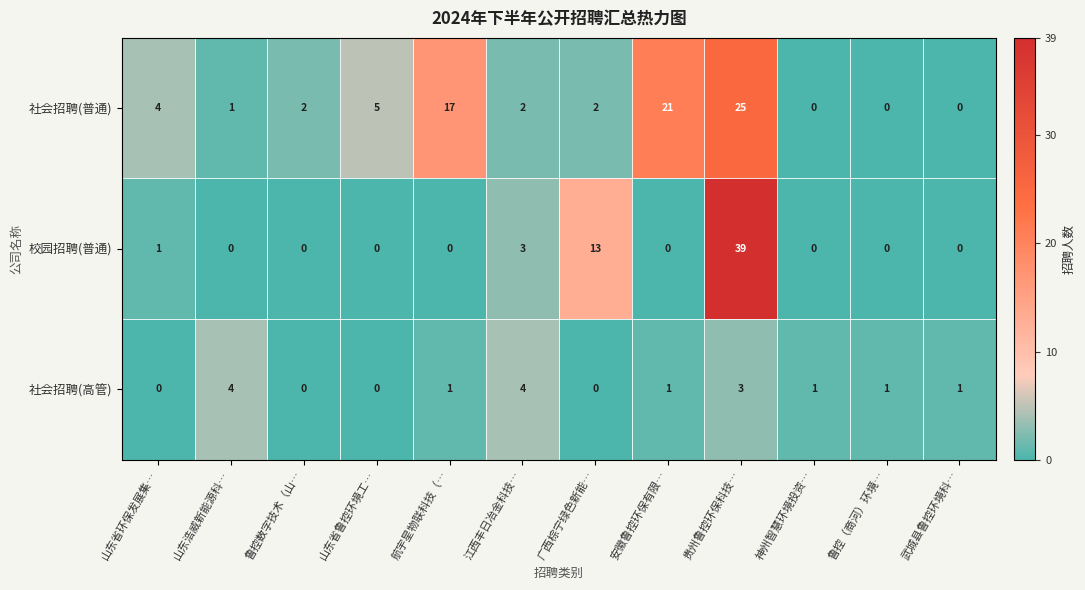

At how many categories does at least one series exceed 32?

1